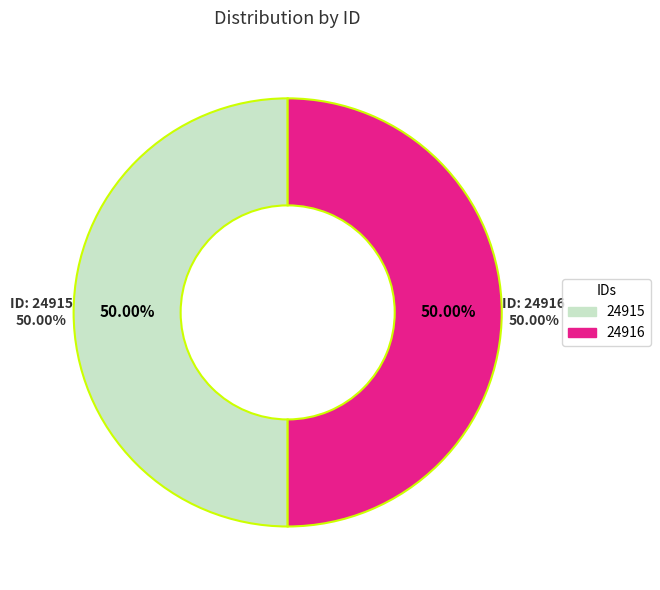

To the nearest percent, what is the combined percentage of 24915 and 24916?

100%